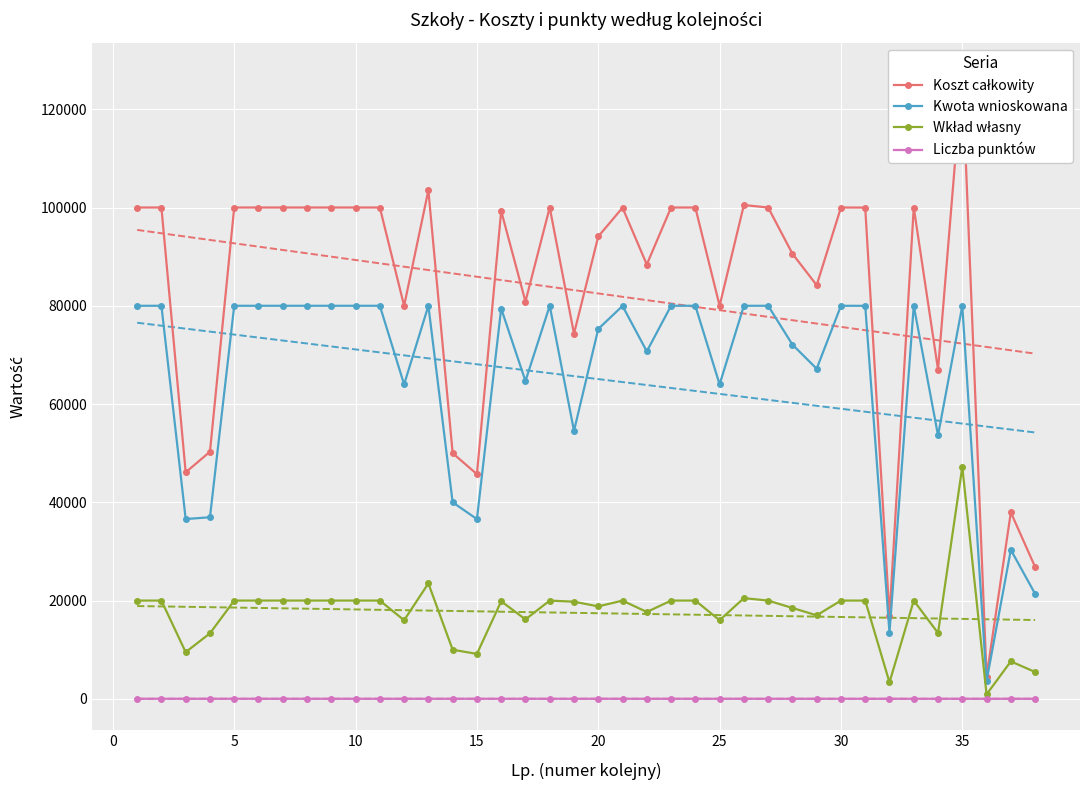

How many values in the Kwota wnioskowana series are below 79992?

19